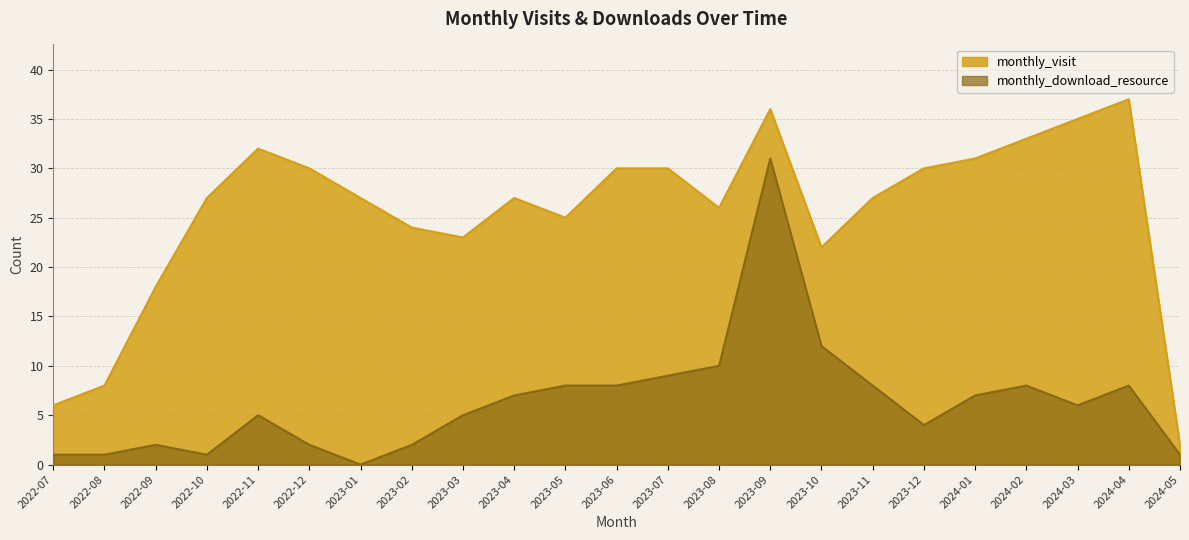

At how many categories does at least one series exceed 4?

22